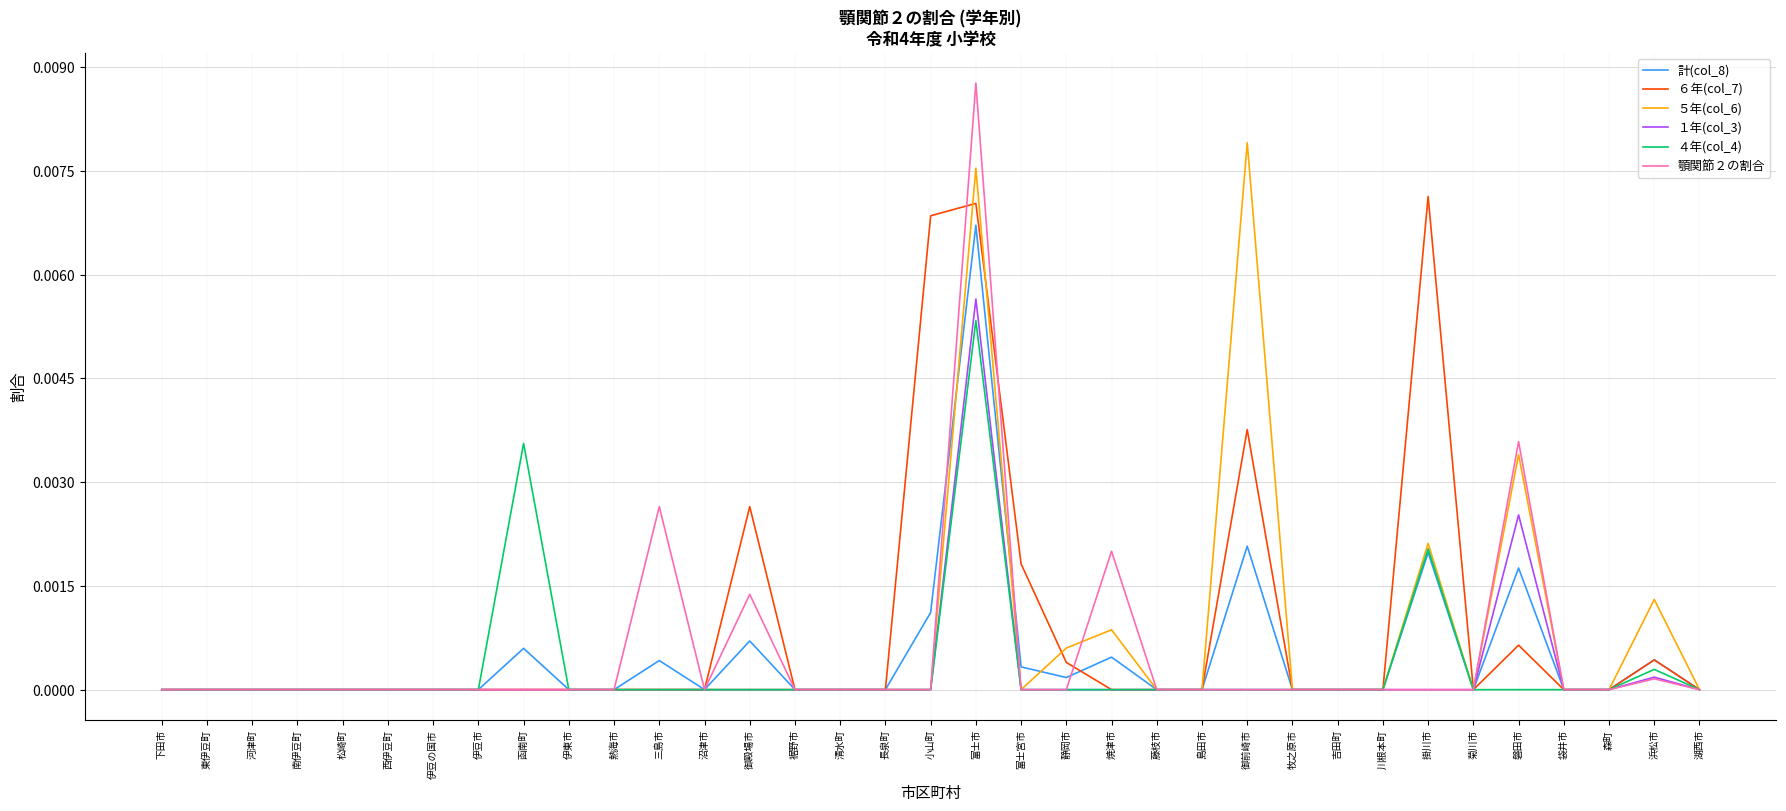

Which series changed the most between 御殿場市 and 富士宮市?

顎関節２の割合